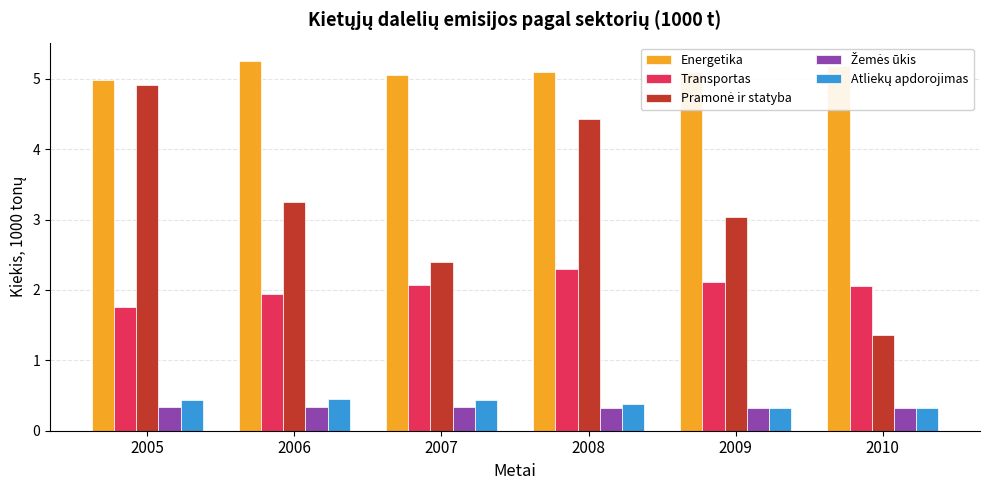

What is the difference between the highest and lowest values at 2006?

4.9